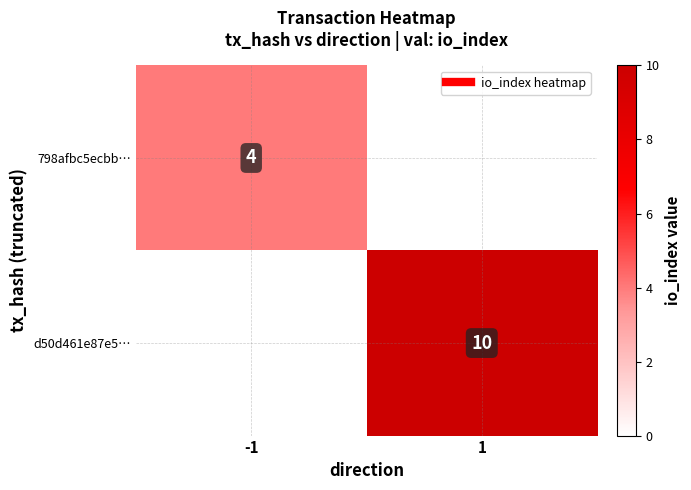

How many values in 798afbc5ecbb… are above zero?

1